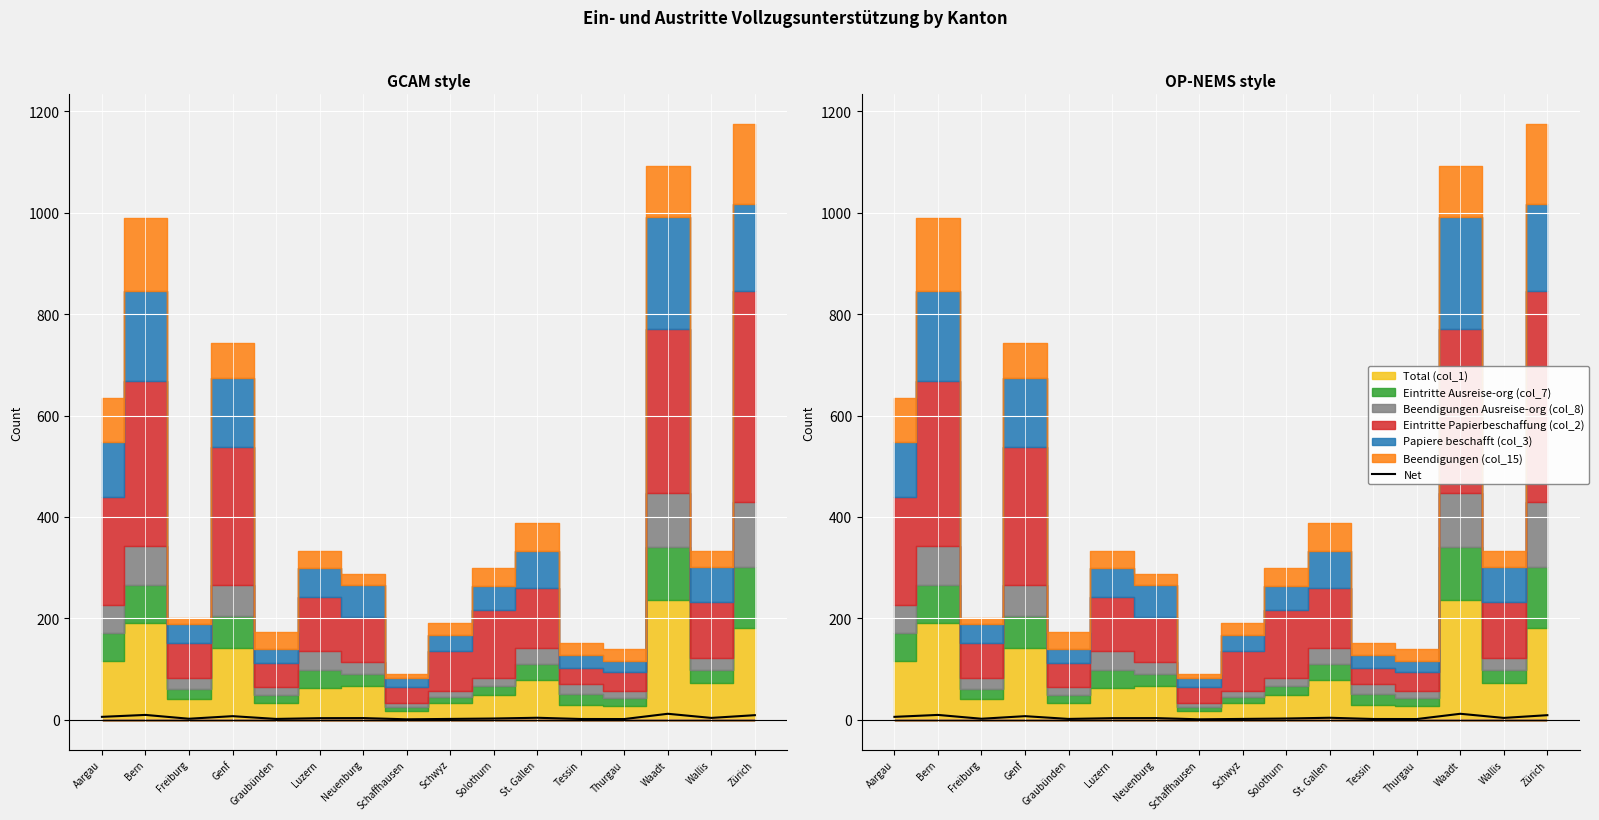

At which label is the value closest to 6?

Aargau